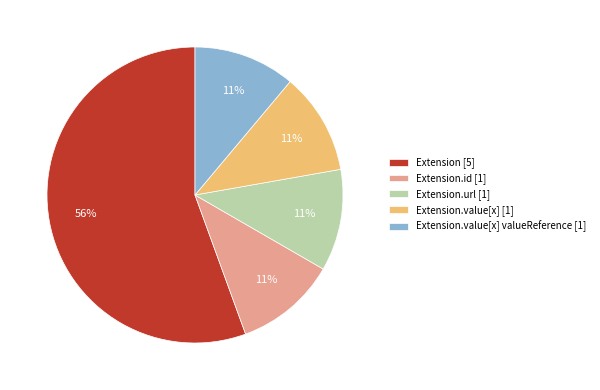

To the nearest percent, what is the combined percentage of Extension.url [1] and Extension.id [1]?

22%